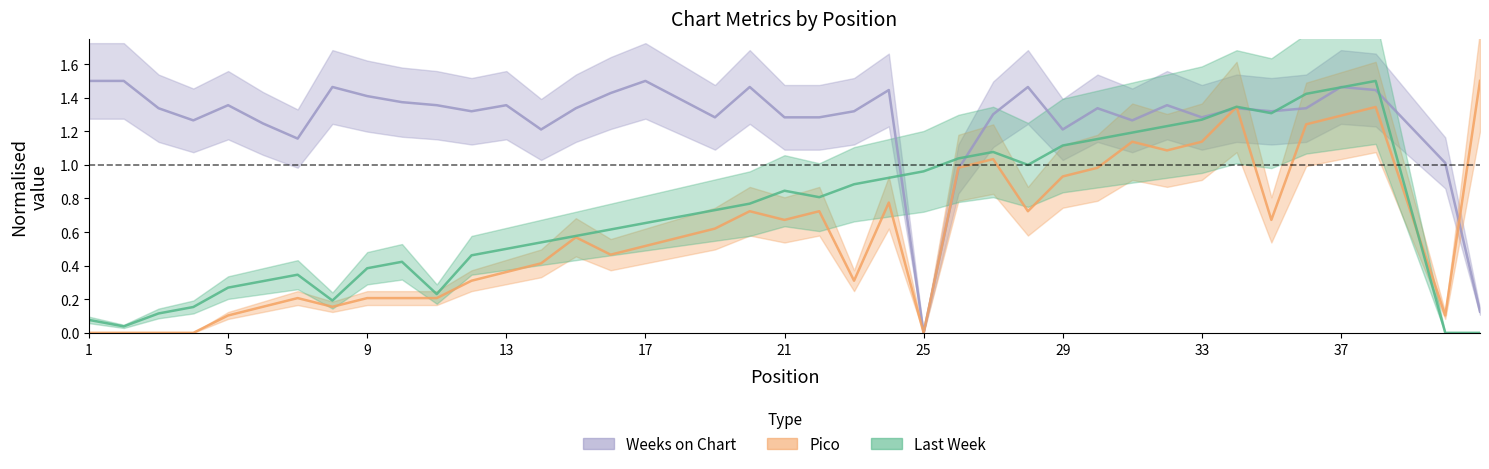

List the labels in order of Pico value, smallest first.

1, 2, 3, 4, 25, 5, 40, 6, 8, 7, 9, 10, 11, 12, 23, 13, 14, 16, 17, 15, 18, 19, 21, 35, 20, 22, 28, 24, 29, 26, 30, 27, 32, 31, 33, 36, 37, 34, 38, 41